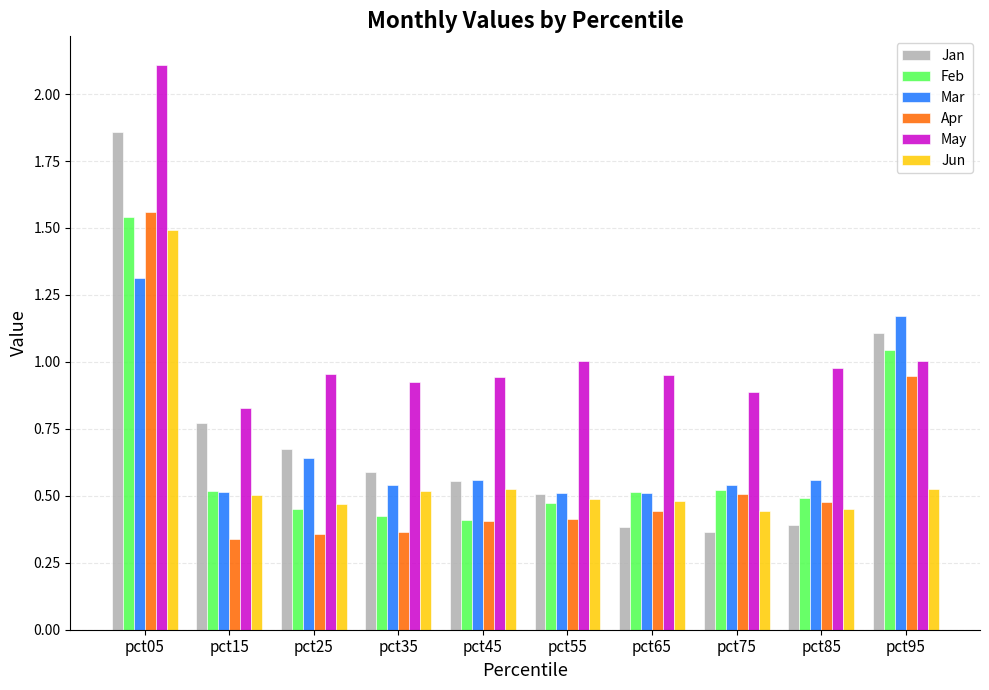

What is the sum of all Feb values?

6.4